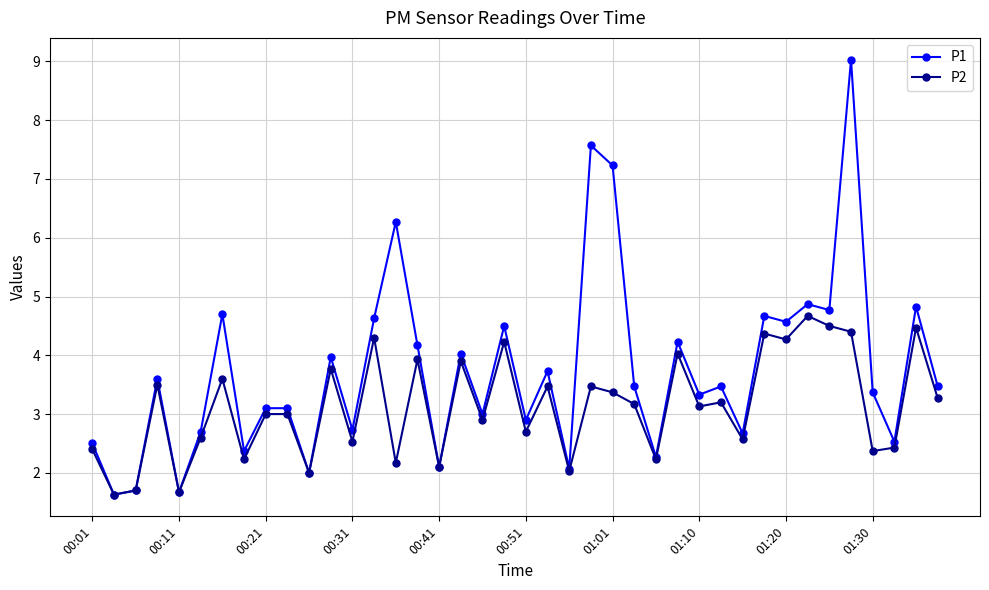

How many interior local valleys does the P2 series have?

15